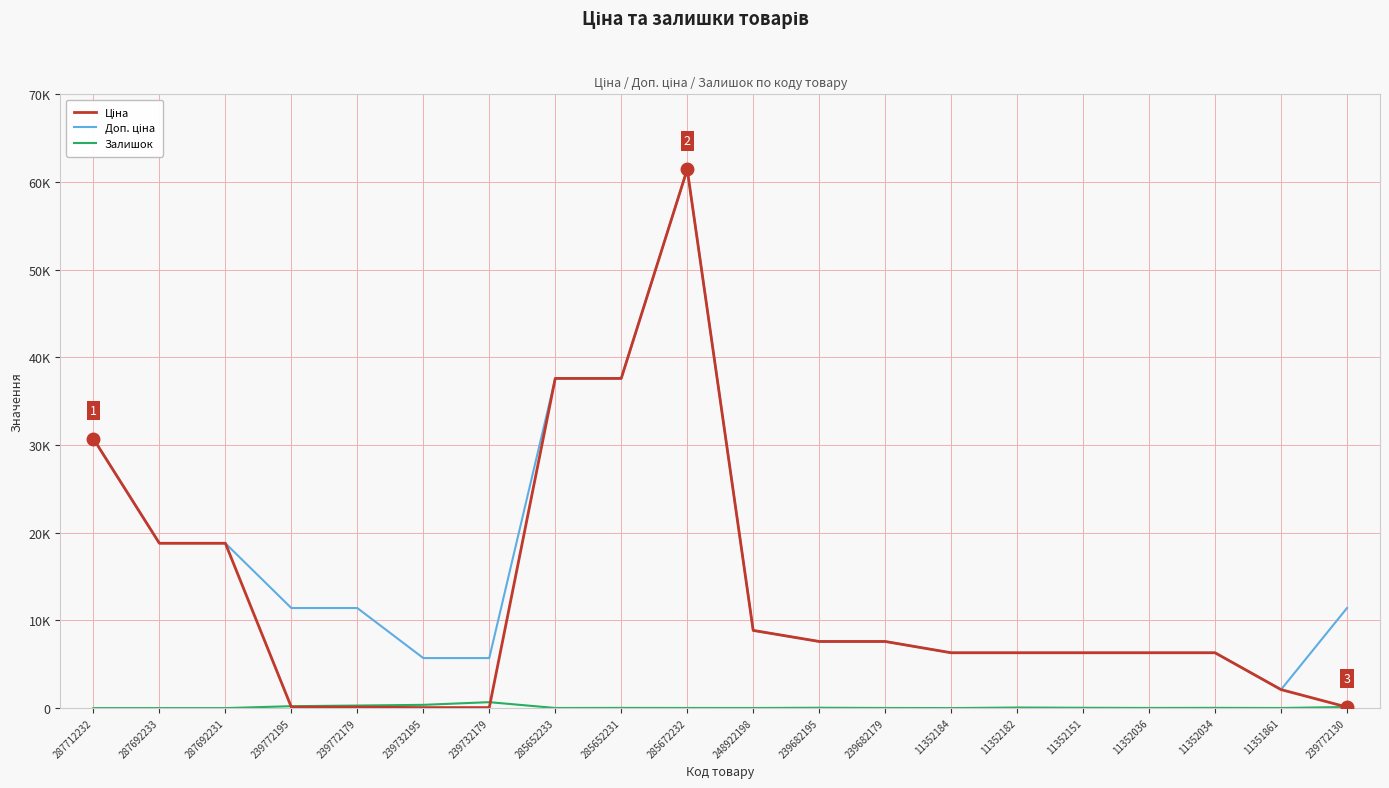

What is the value of the Залишок point at the 7th from the left?

676.0